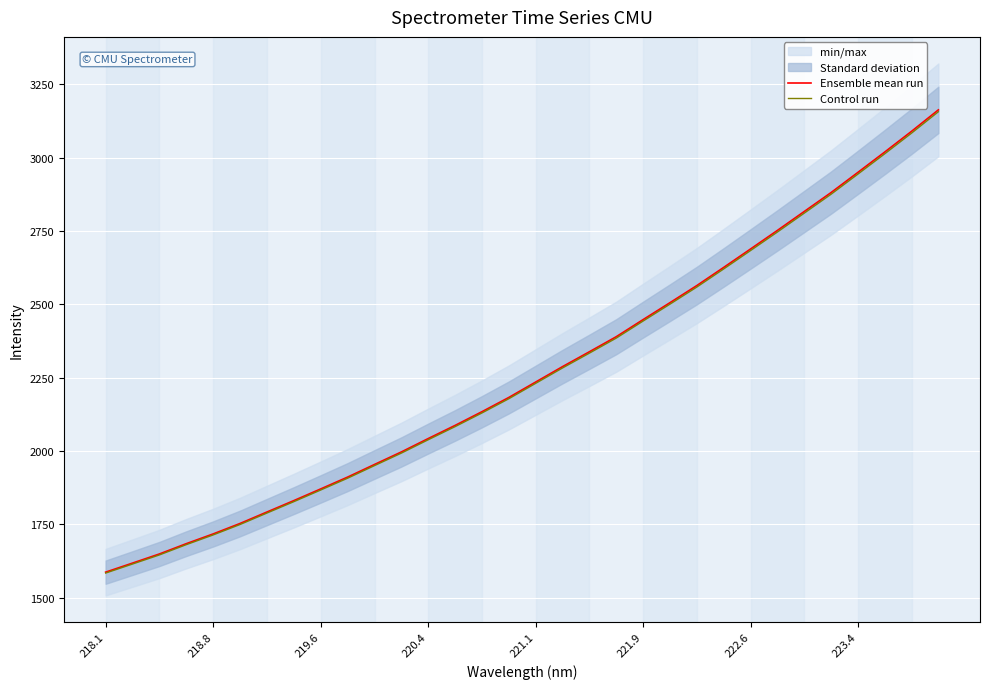

What is the difference between the second highest and minimum values in the Ensemble mean run series?

1502.6